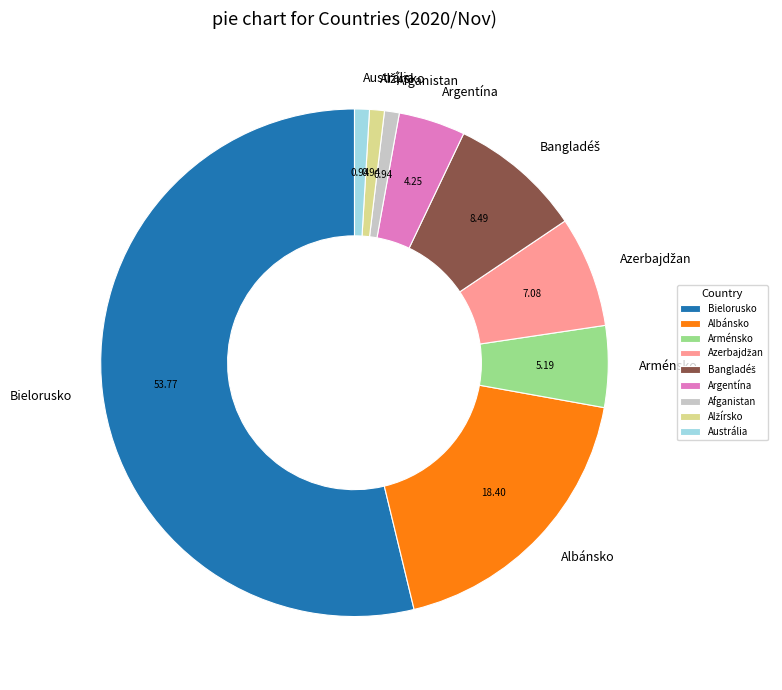

Do Argentína and Albánsko together represent more than half of the pie?

No